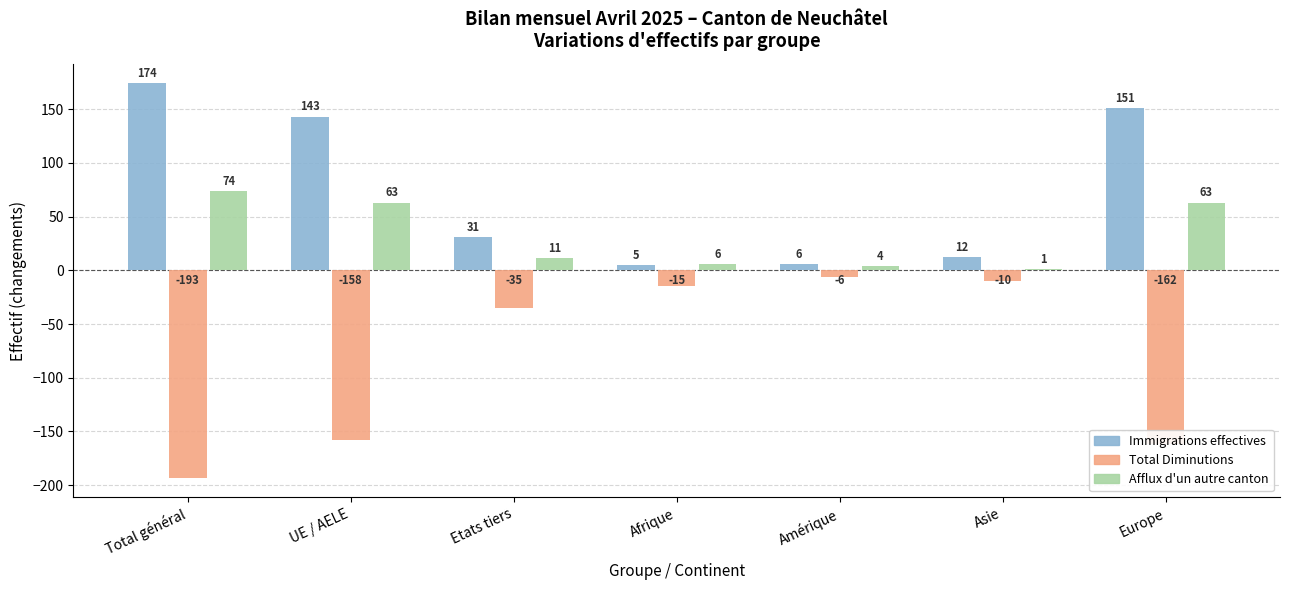

Reading left to right, what are all the values shown in this chart?

Immigrations effectives: Total général=174	UE / AELE=143	Etats tiers=31	Afrique=5	Amérique=6	Asie=12	Europe=151
Total Diminutions: Total général=-193	UE / AELE=-158	Etats tiers=-35	Afrique=-15	Amérique=-6	Asie=-10	Europe=-162
Afflux d'un autre canton: Total général=74	UE / AELE=63	Etats tiers=11	Afrique=6	Amérique=4	Asie=1	Europe=63